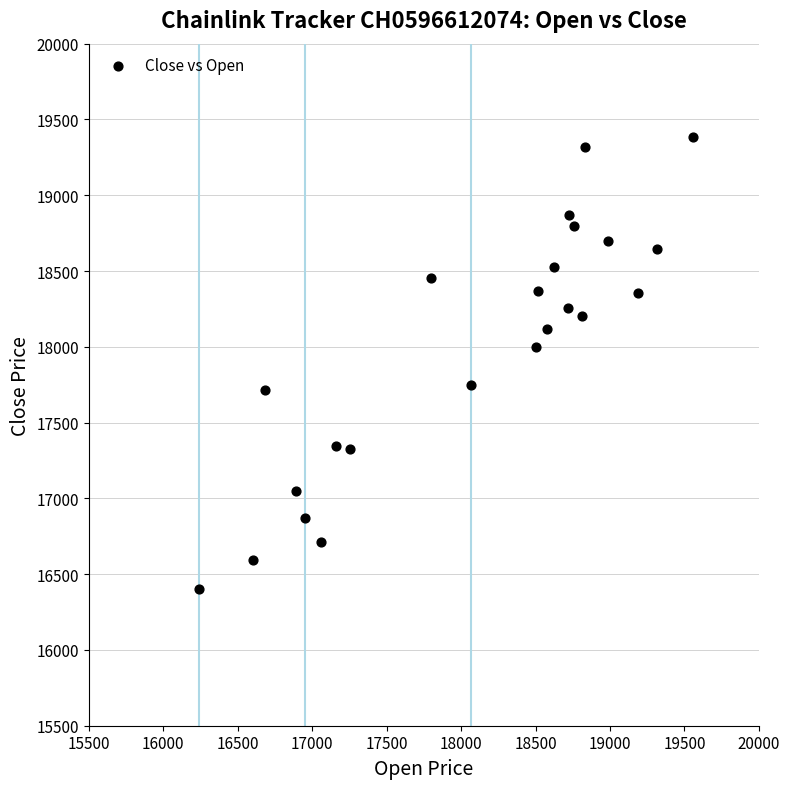

What is the range of Y values (max minus min)?

2980